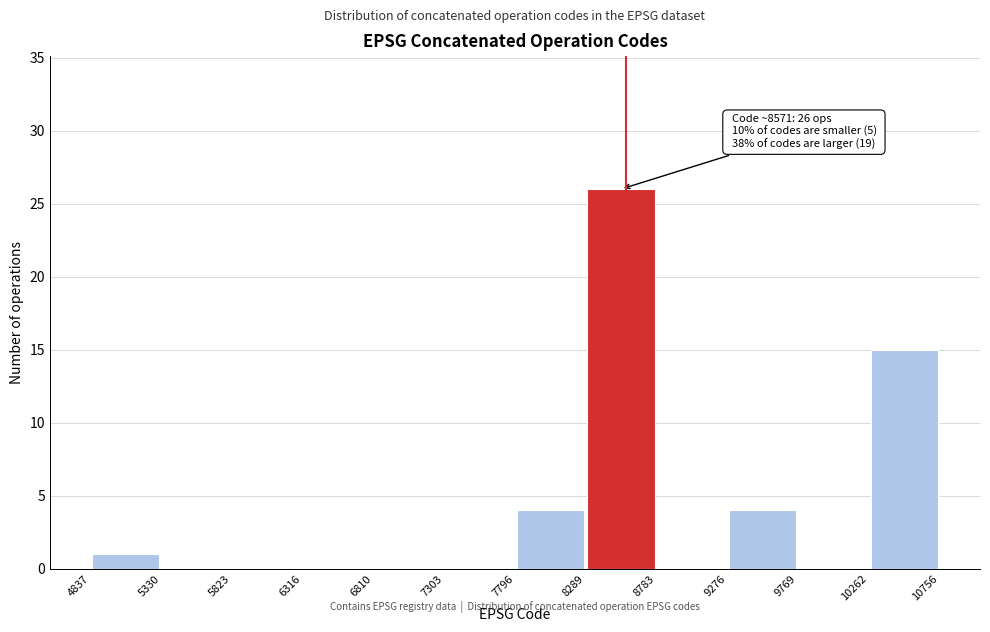

Over which range of the x-axis is the bar tallest?

8289 to 8783